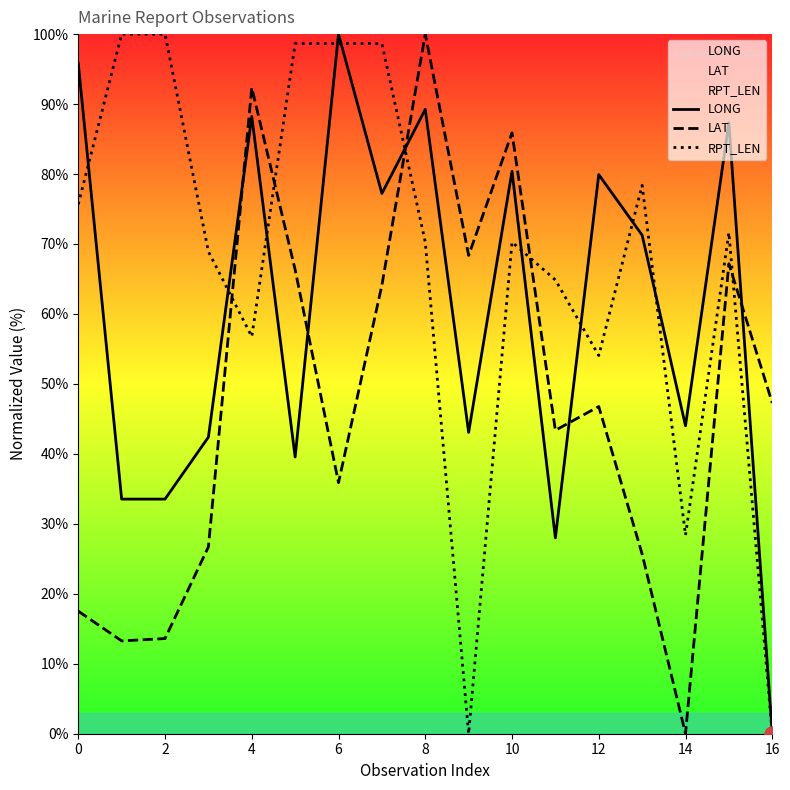

Which series has the widest spread of Y values?

LONG